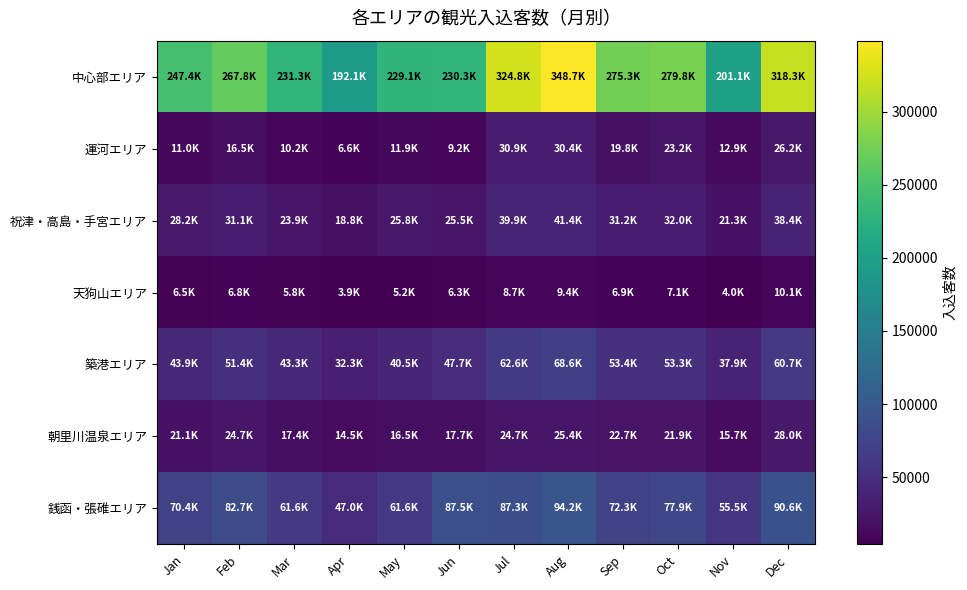

Rank the series by their maximum value, from highest to lowest.

中心部エリア, 銭函・張碓エリア, 築港エリア, 祝津・高島・手宮エリア, 運河エリア, 朝里川温泉エリア, 天狗山エリア